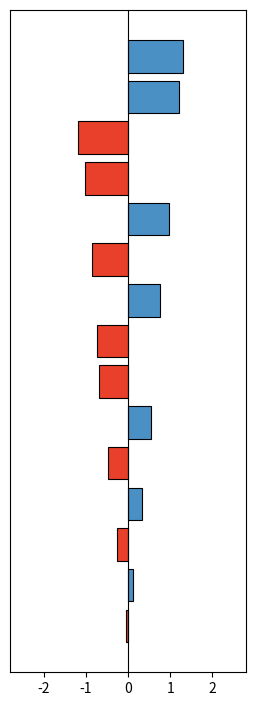

What is the value of the 3rd bar from the top?

-1.2